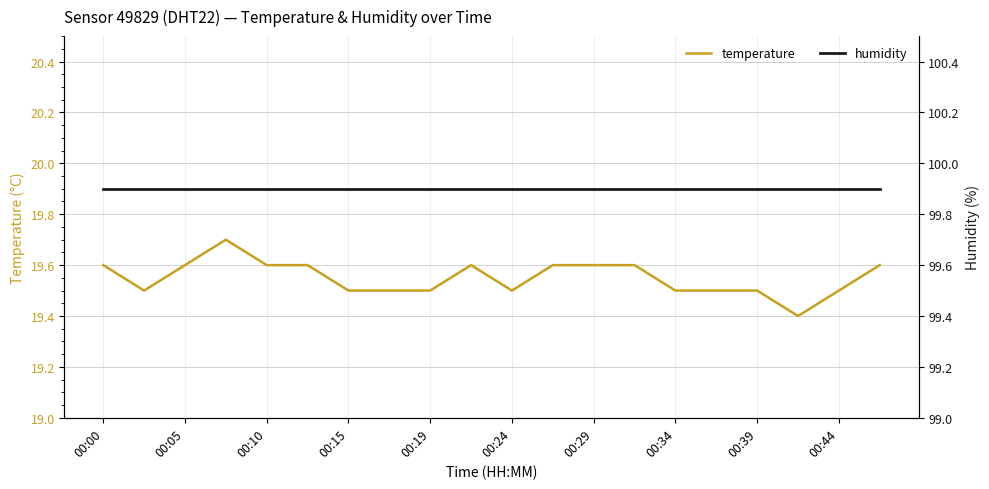

What is the spread (max minus min) of values at 19?

80.3